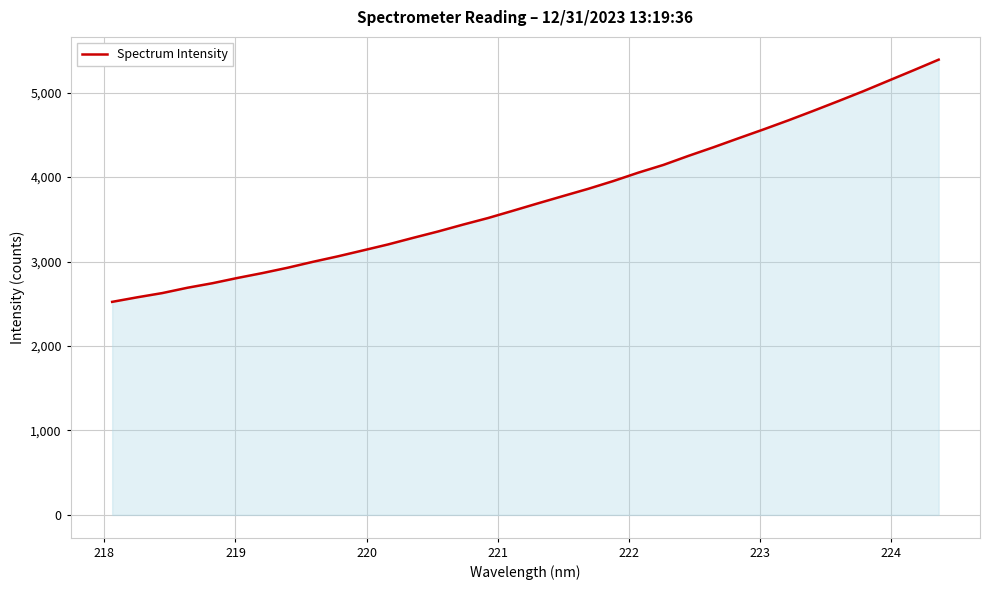

What is the difference between the maximum and minimum values?

2867.6